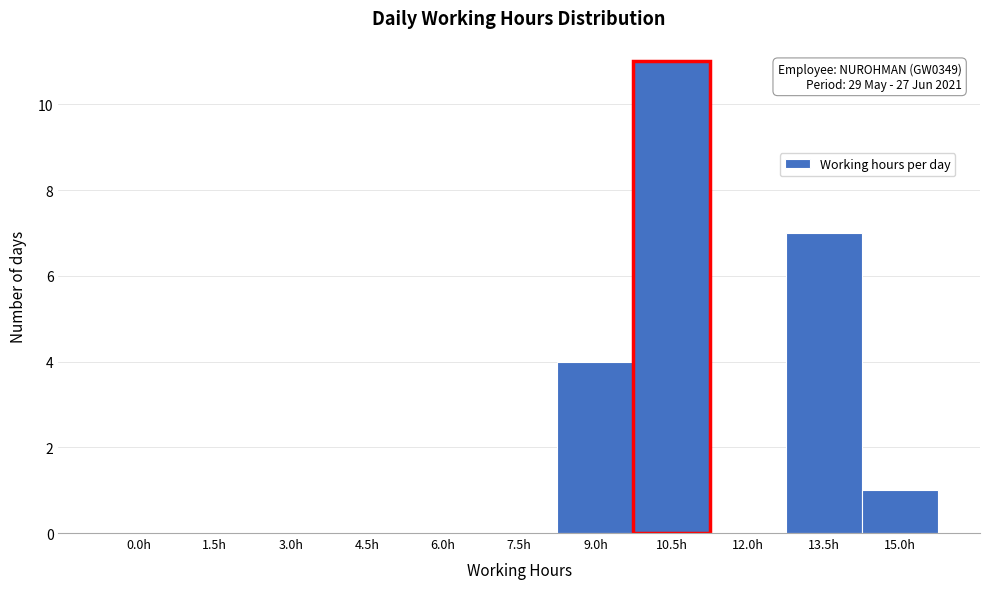

Reading left to right, what are all the values shown in this chart?

0.0h=0	1.5h=0	3.0h=0	4.5h=0	6.0h=0	7.5h=0	9.0h=4	10.5h=11	12.0h=0	13.5h=7	15.0h=1